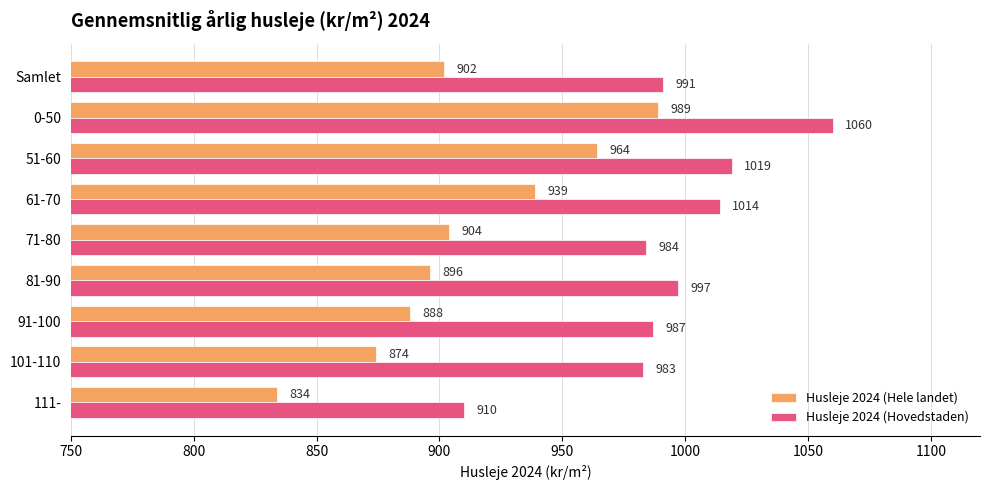

The Husleje 2024 (Hovedstaden) series shows 997 at 81-90. True or false?

True